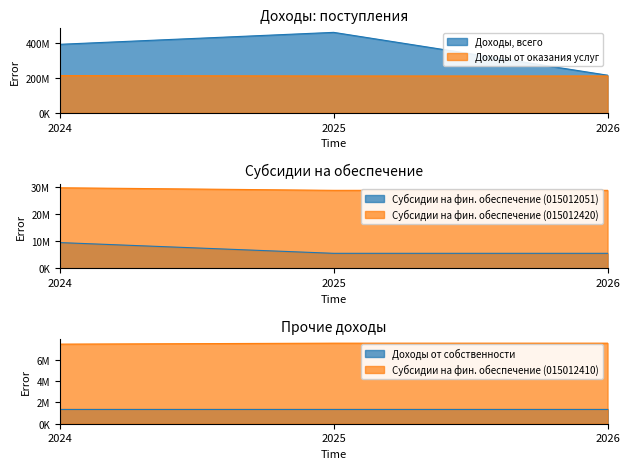

What is the approximate value of Доходы от оказания услуг at 2024?

214084260.9